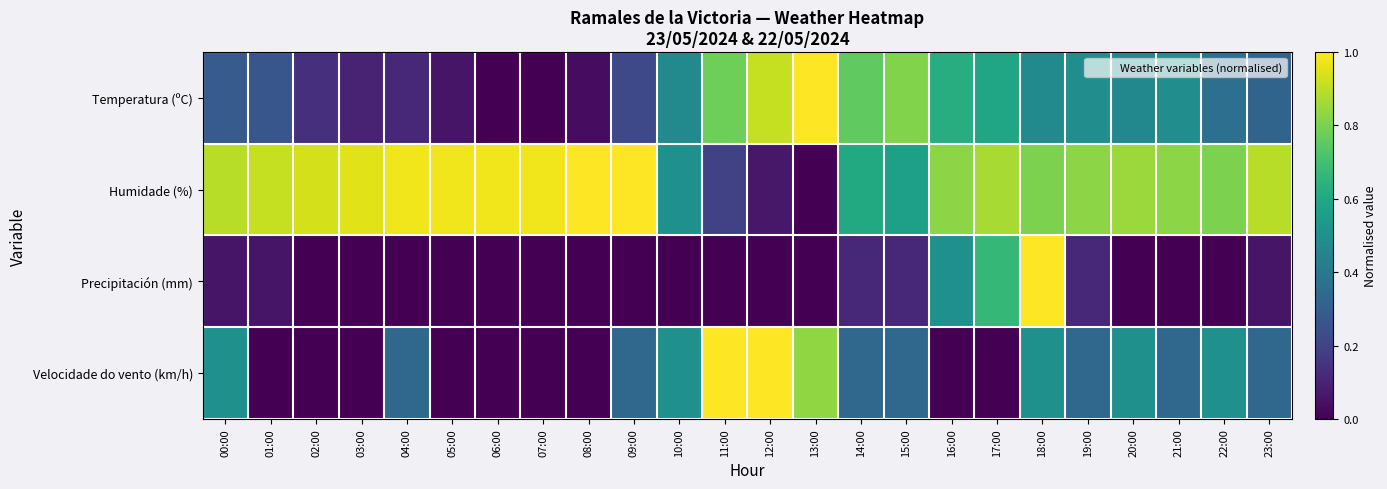

What is the greatest value displayed?

1.0